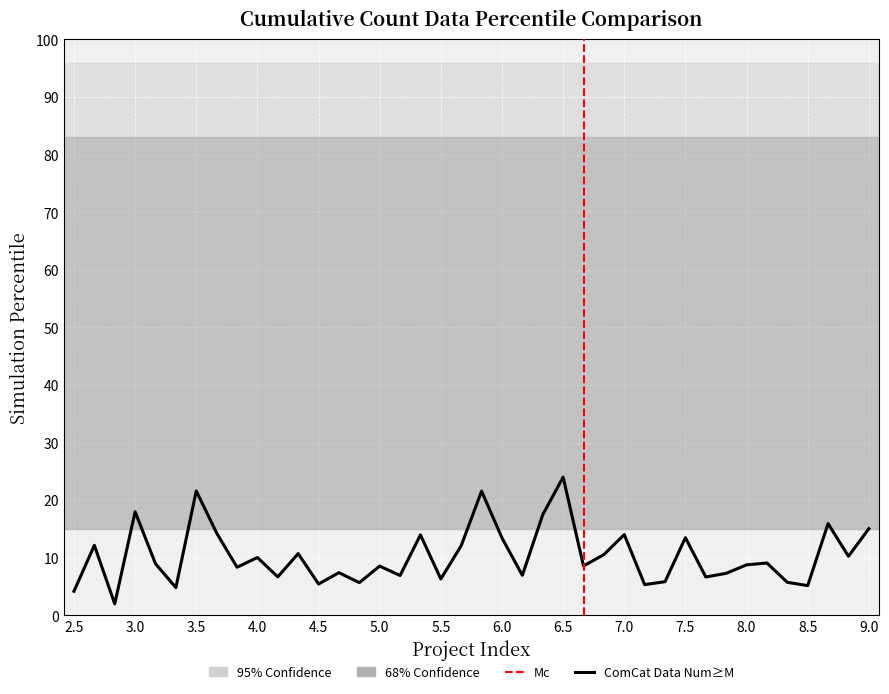

What is the difference between the maximum and minimum values?

22.0